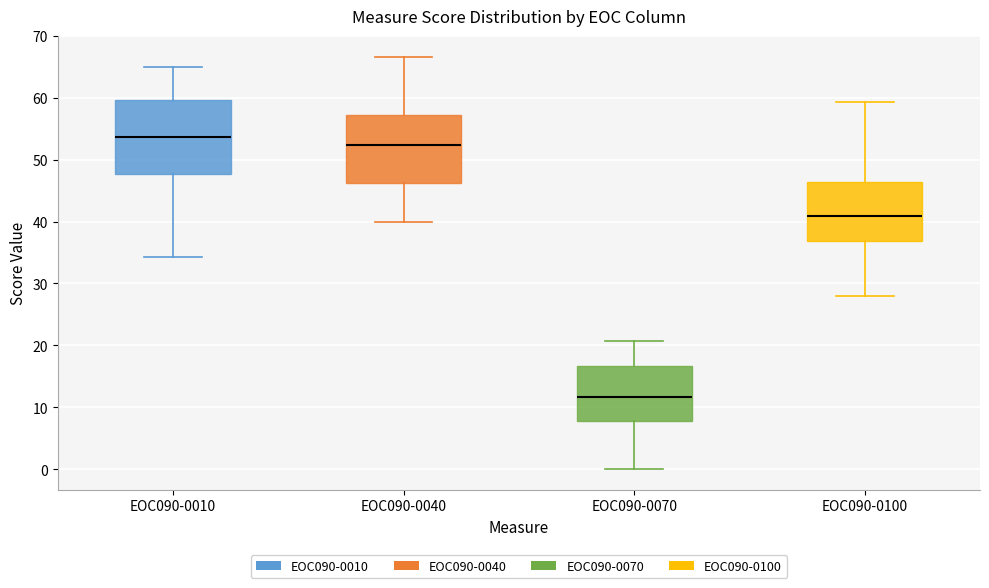

Reading left to right, read every box against the y-axis: the position of its median line, the range the box covers, and the ends of its whiskers. The values are not printed on the chart, so give them approximately, as read against the axis.

EOC090-0010: median 54, box 48 to 60, whiskers 34 to 65
EOC090-0040: median 52, box 46 to 57, whiskers 40 to 67
EOC090-0070: median 12, box 8 to 17, whiskers 0 to 21
EOC090-0100: median 41, box 37 to 46, whiskers 28 to 59